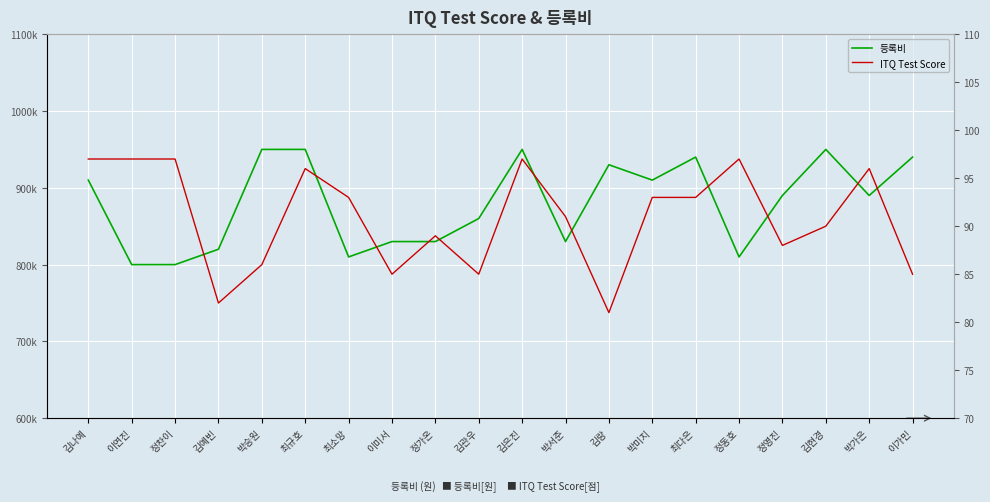

The value of ITQ Test Score at 정동호 is 35. True or false?

False